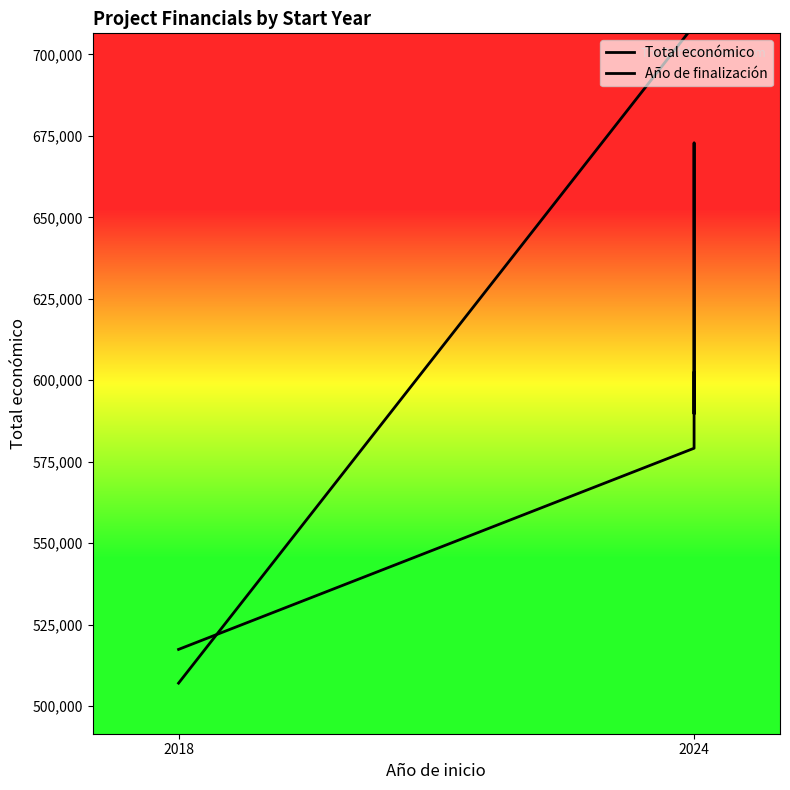

Which series has the largest total across all categories?

Año de finalización